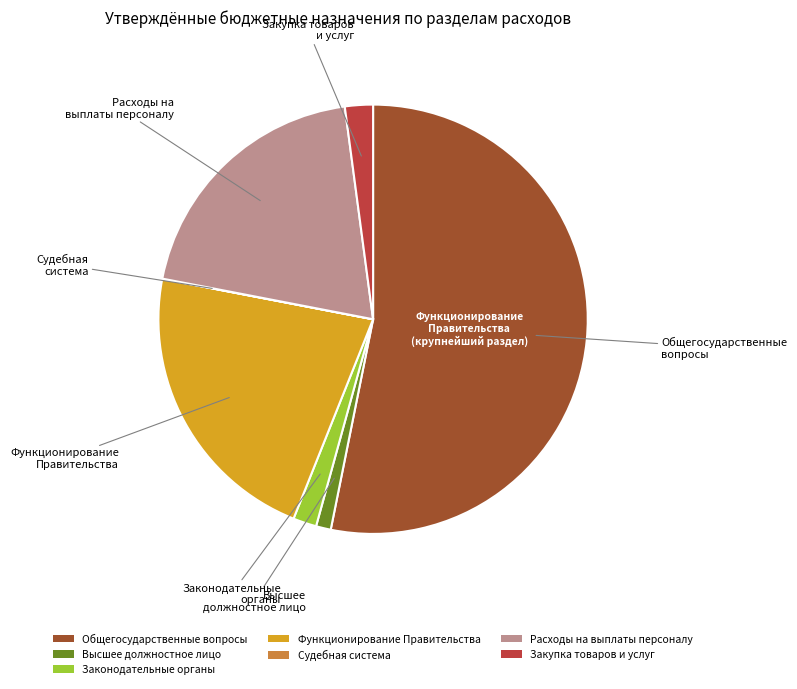

Which slice represents more than half of the pie?

Общегосударственные вопросы